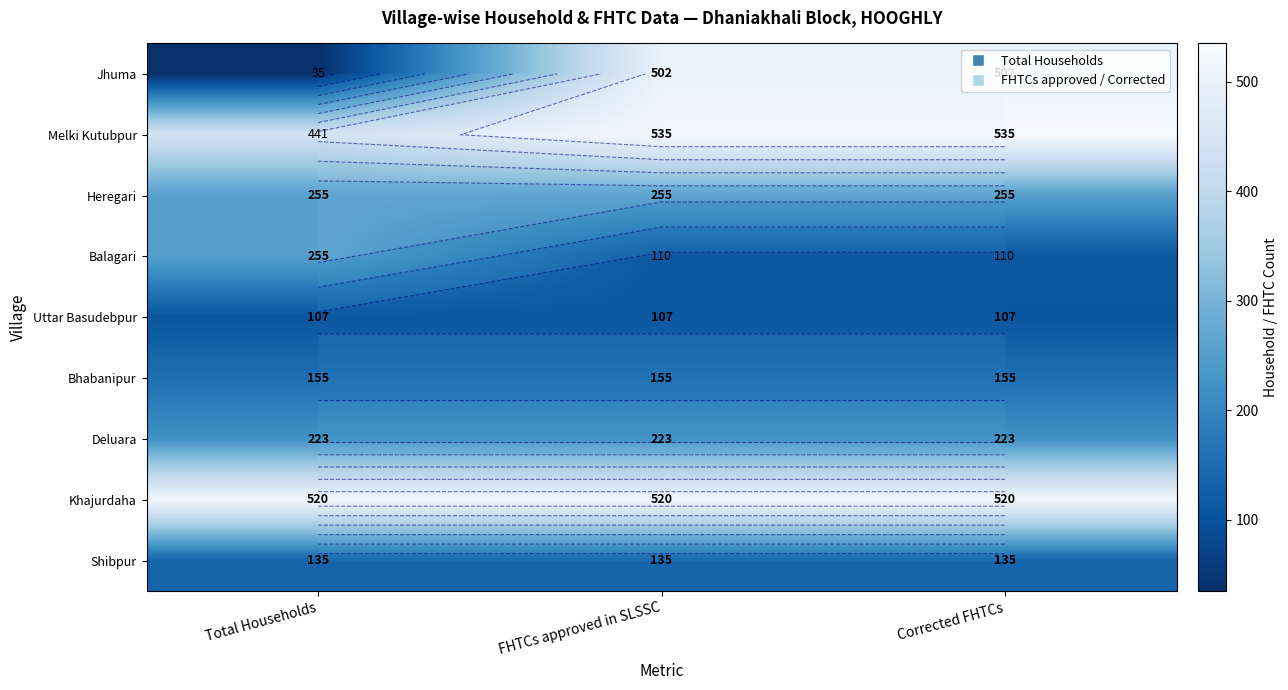

Which series has the widest spread of values?

Jhuma